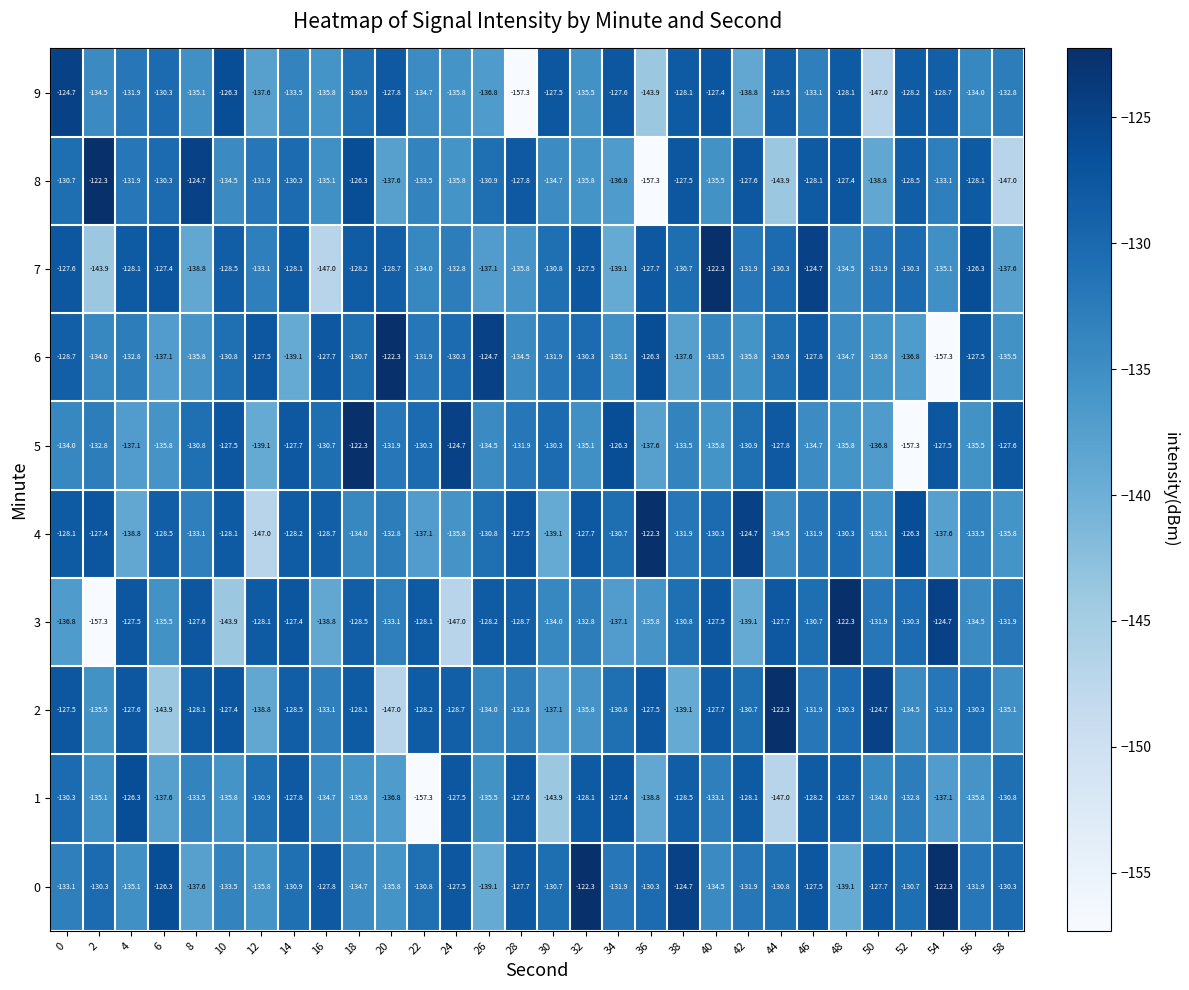

At 8, list the series in order from smallest to largest.

7, 0, 6, 9, 1, 4, 5, 2, 3, 8